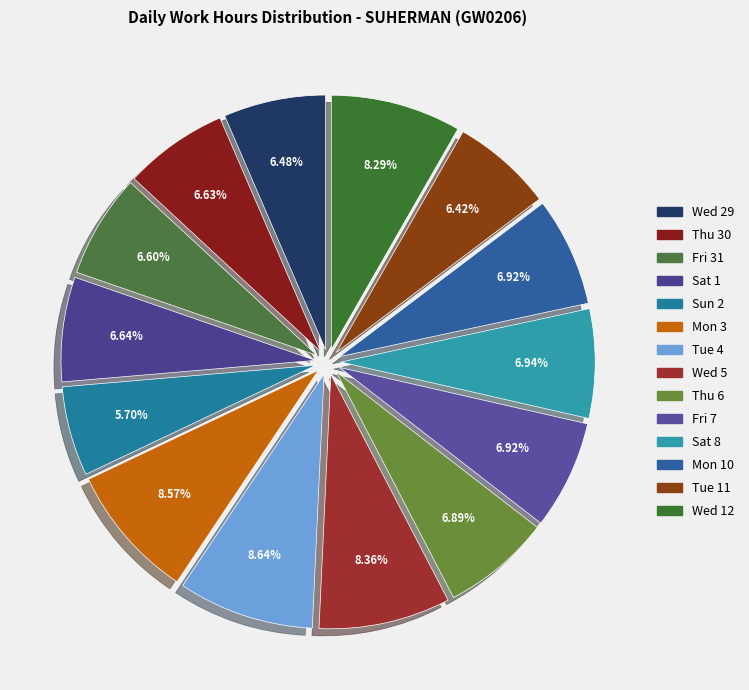

To the nearest percent, what is the combined percentage of Fri 7 and Sat 8?

14%